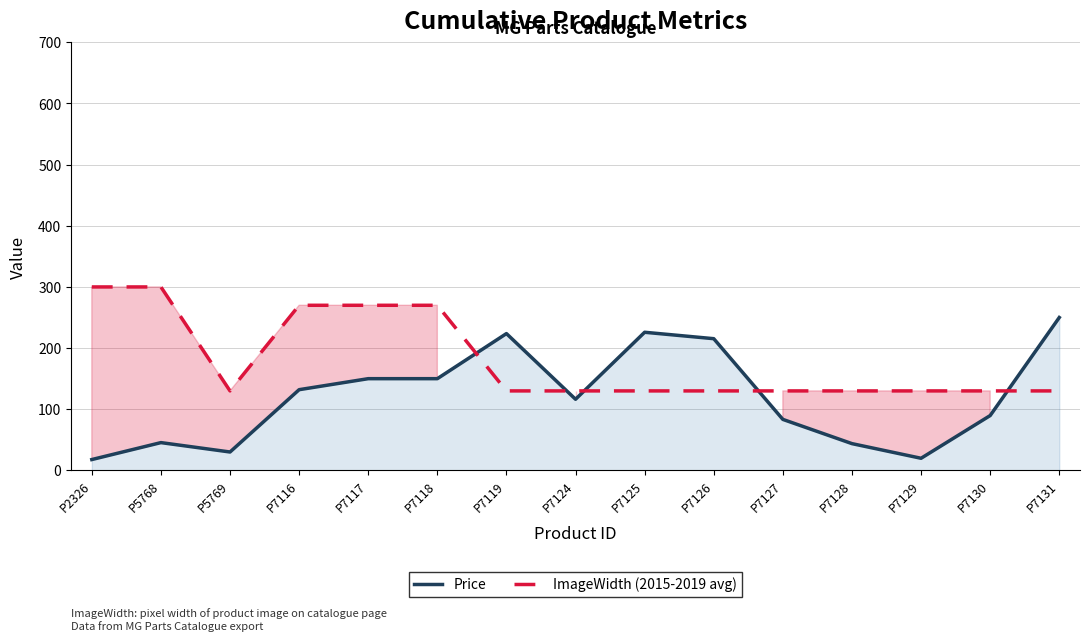

How many interior local peaks does the Price series have?

3